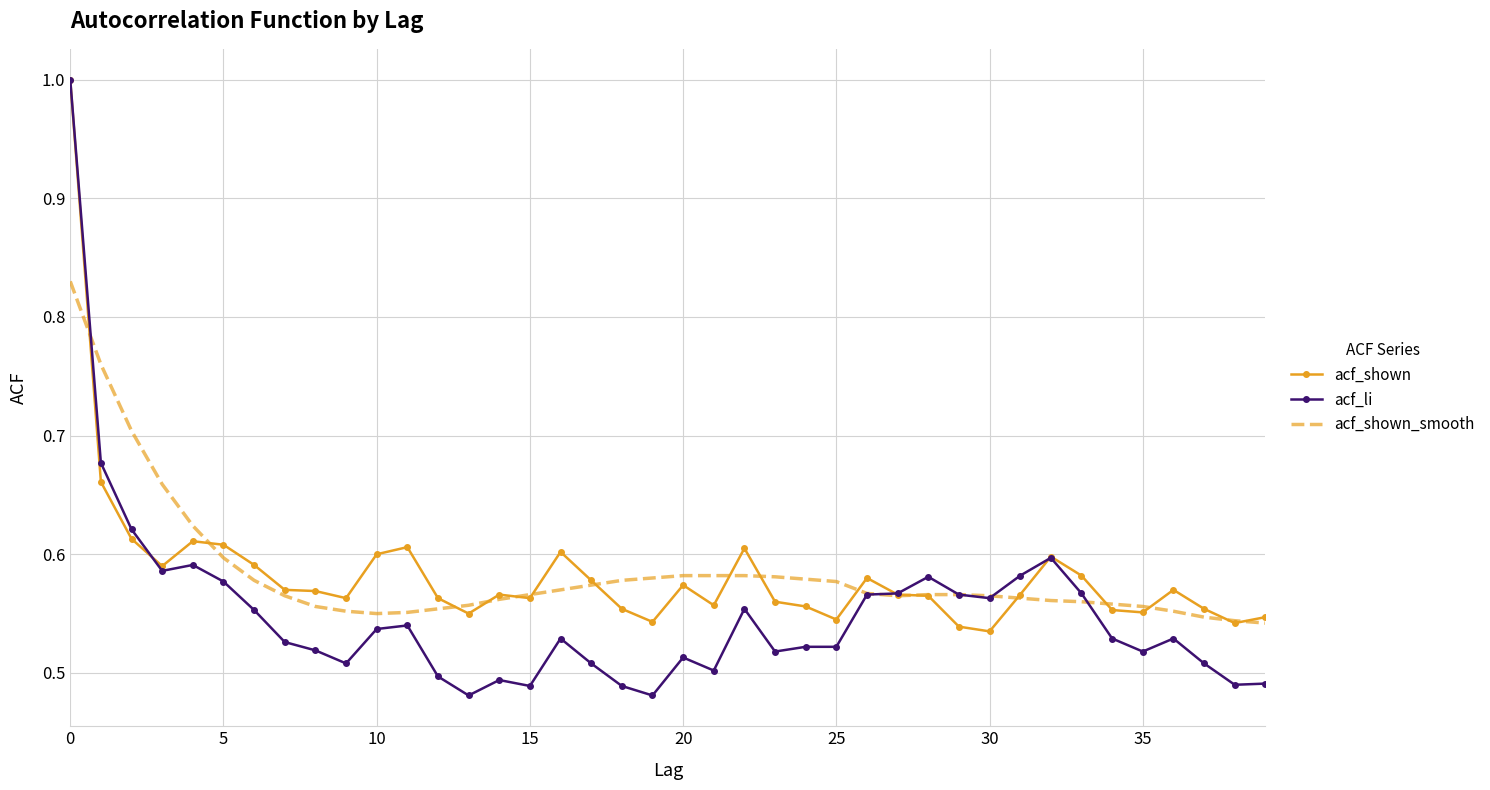

True or false: acf_shown and acf_li intersect in this chart.

True